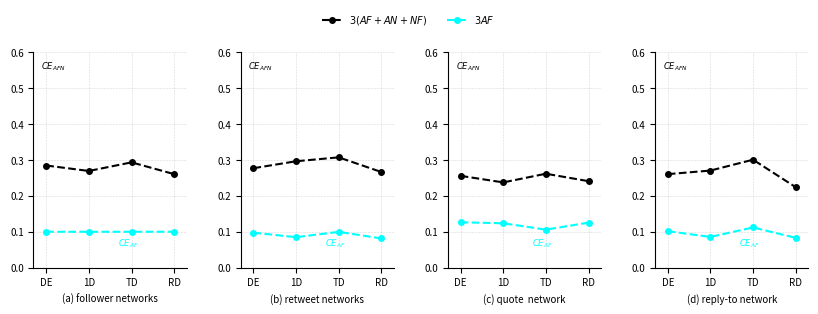

What is the lowest value of the $3(AF+AN+NF)$ series?

0.2